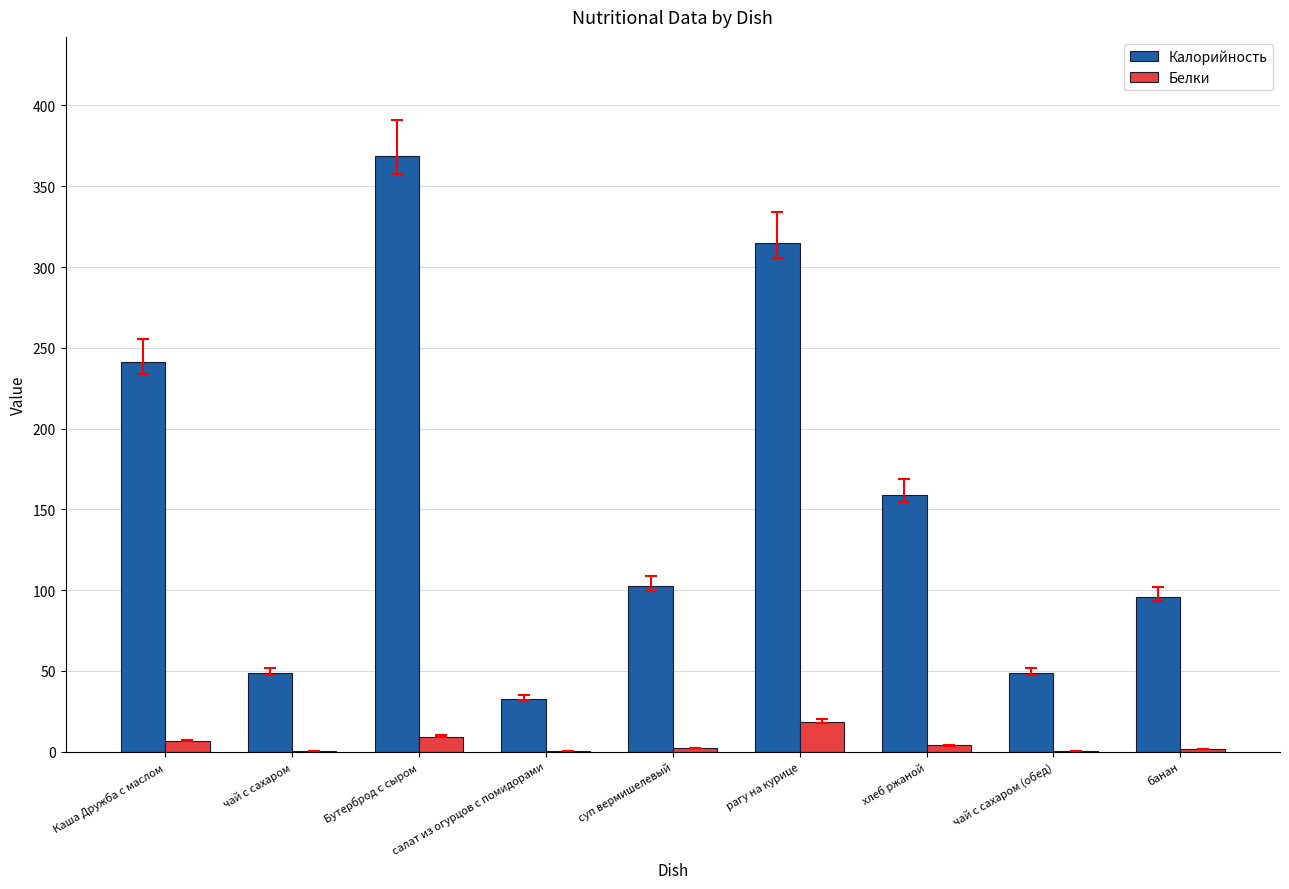

How many series are shown in this chart?

2